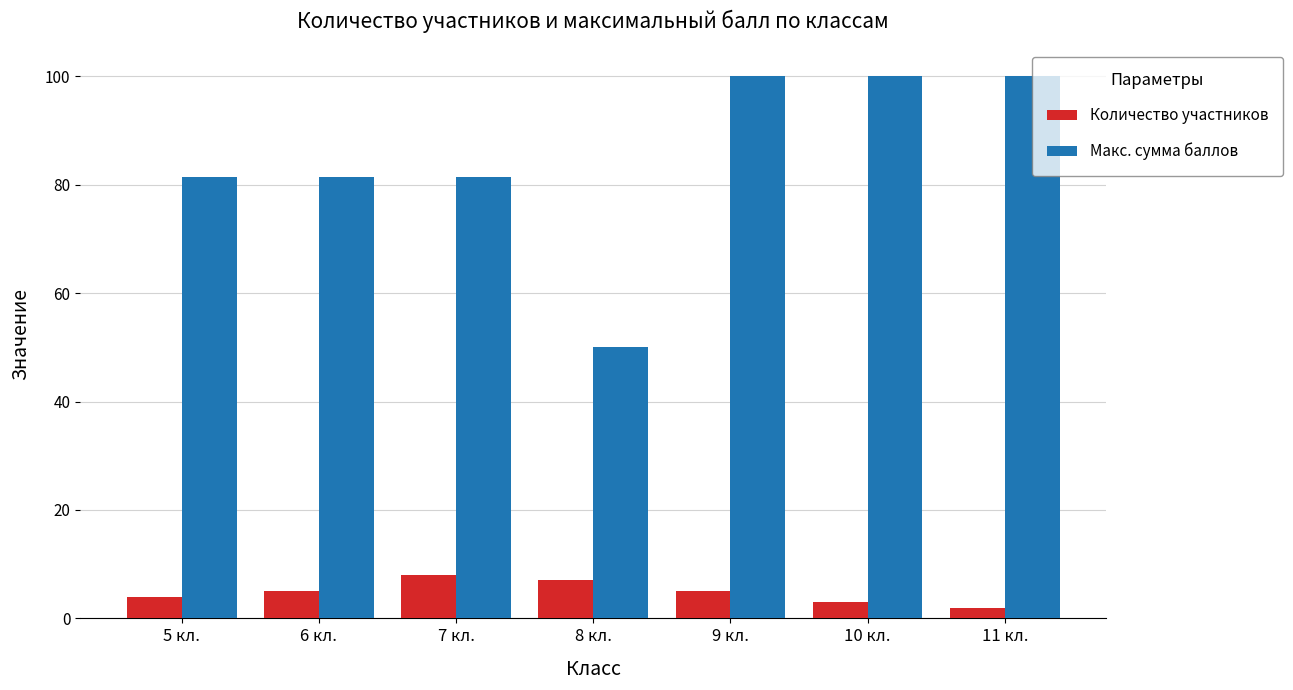

Reading left to right, list all the values displayed in this chart.

Количество участников: 4.0	5.0	8.0	7.0	5.0	3.0	2.0
Макс. сумма баллов: 81.5	81.5	81.5	50.0	100.0	100.0	100.0